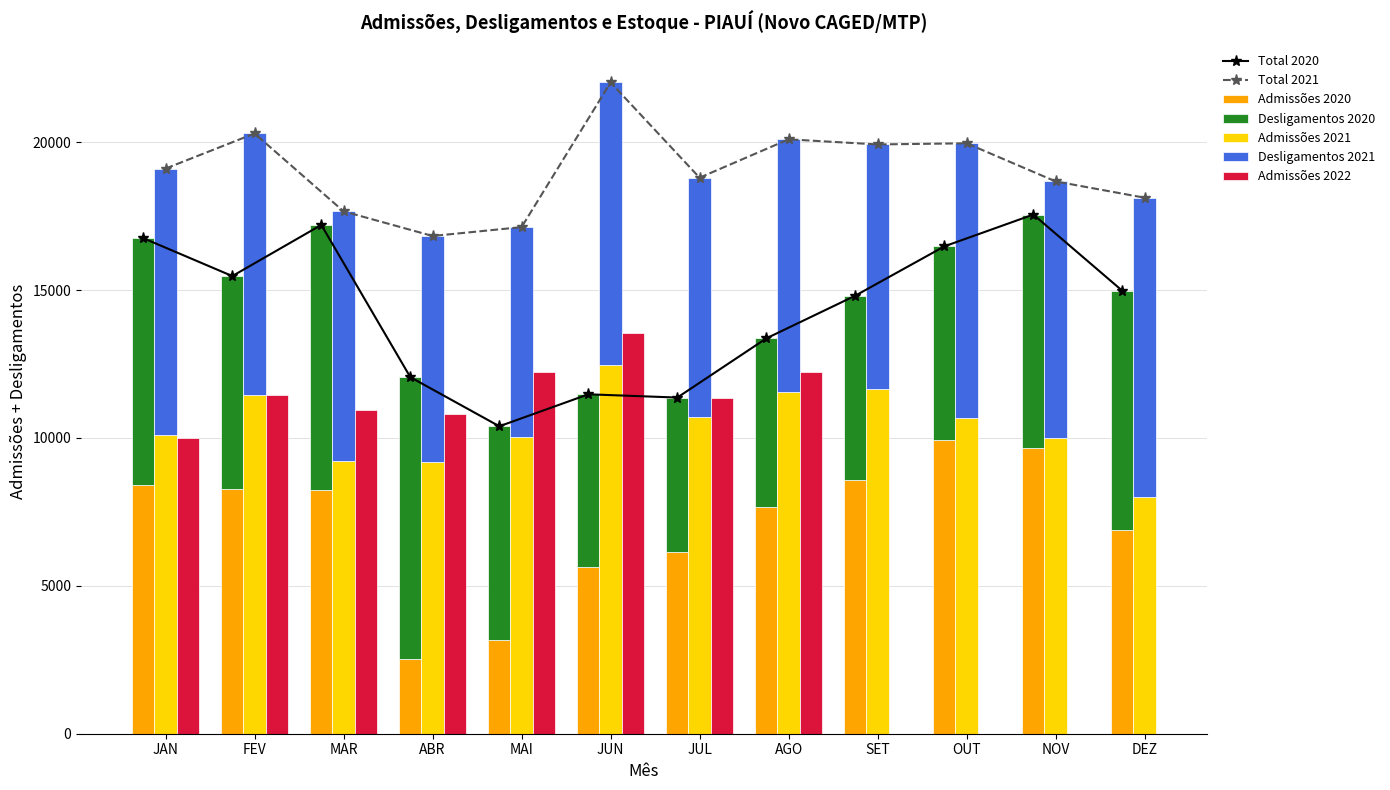

What position from the left is AGO?

8